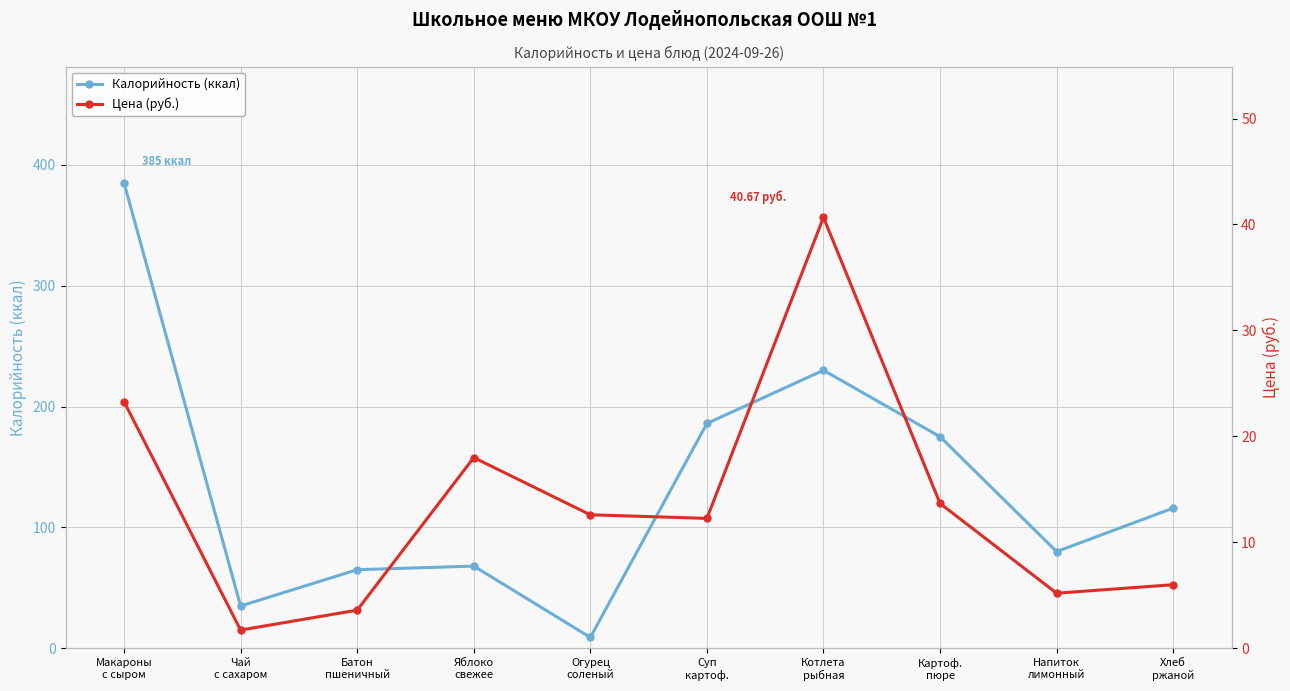

How many lines are shown in the chart?

2